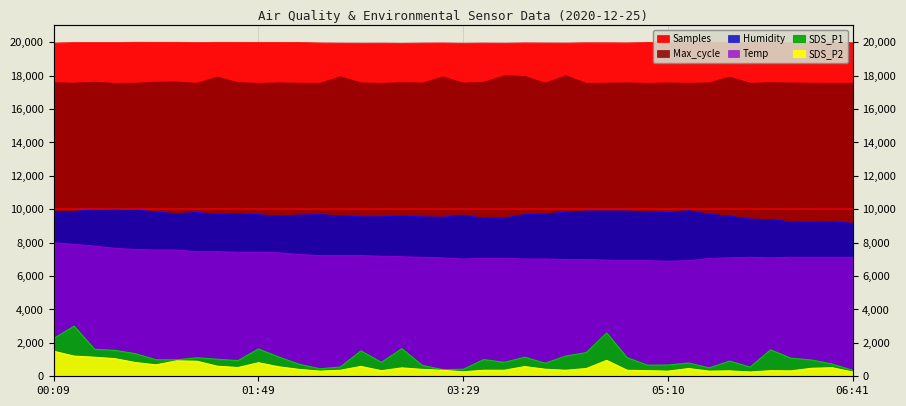

What is the difference between the SDS_P1 values at 03:39 and 02:09?

285.0